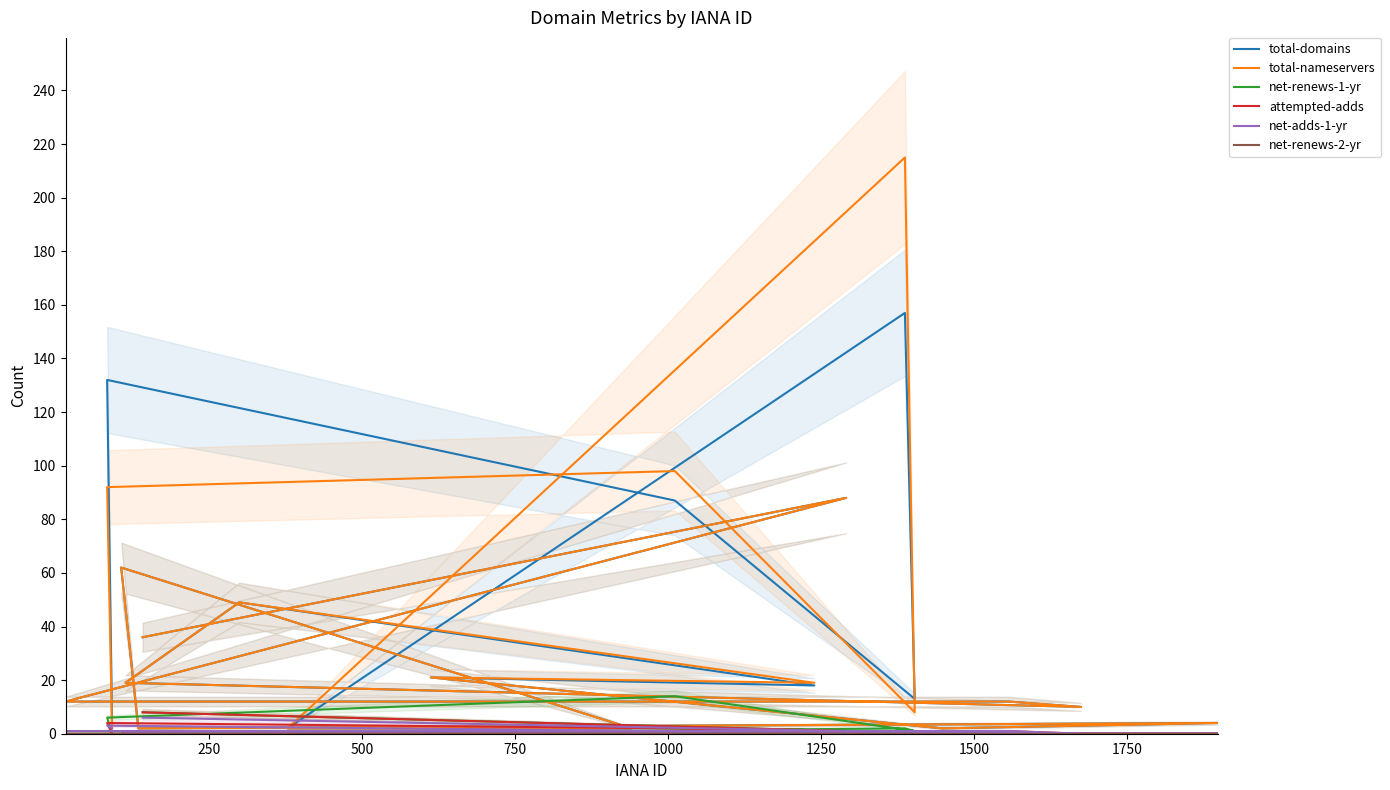

What is the average value of the net-adds-1-yr series?

1